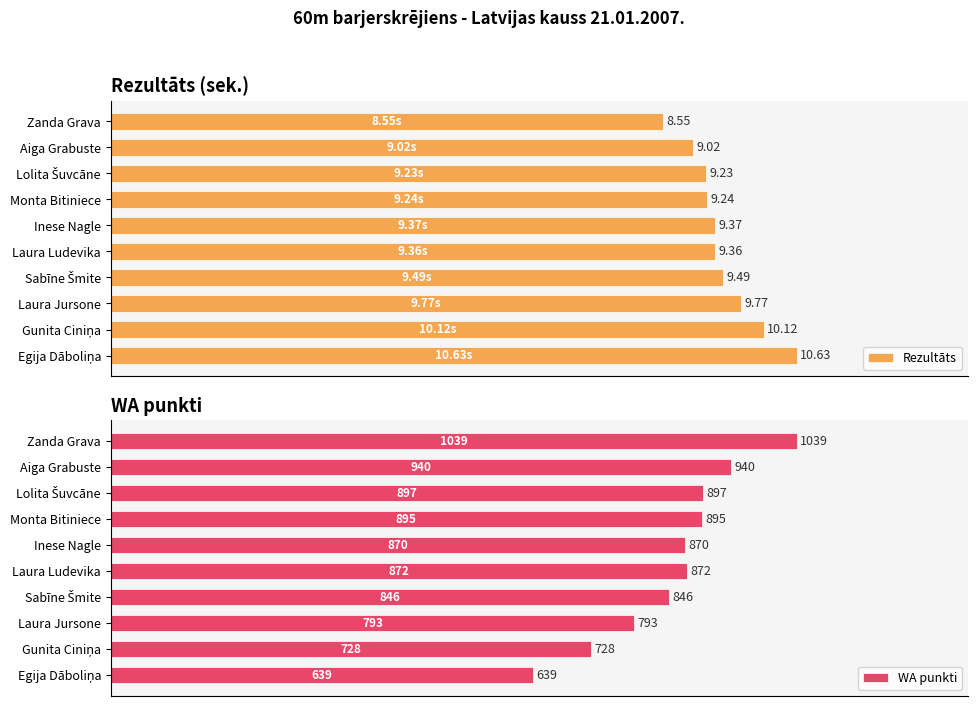

Is it true that Rezultāts equals 140.4 at Sabīne Šmite?

False